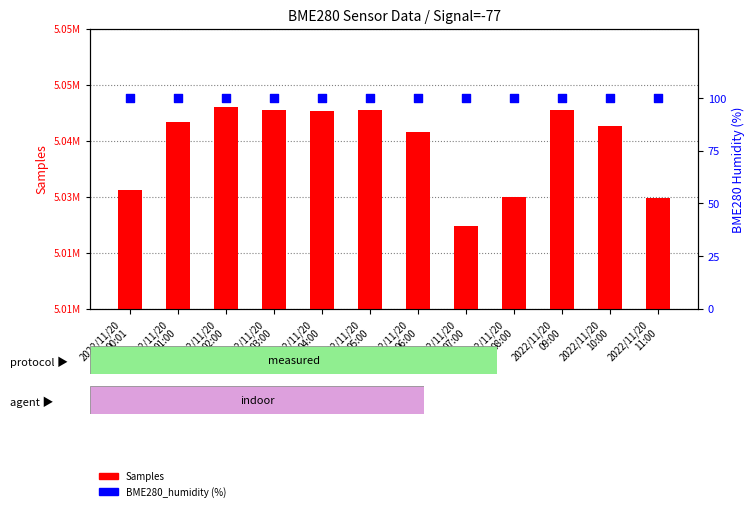

Is the value of BME280_humidity at 2022/11/20
09:00 greater than the value of Samples at 2022/11/20
05:00?

No